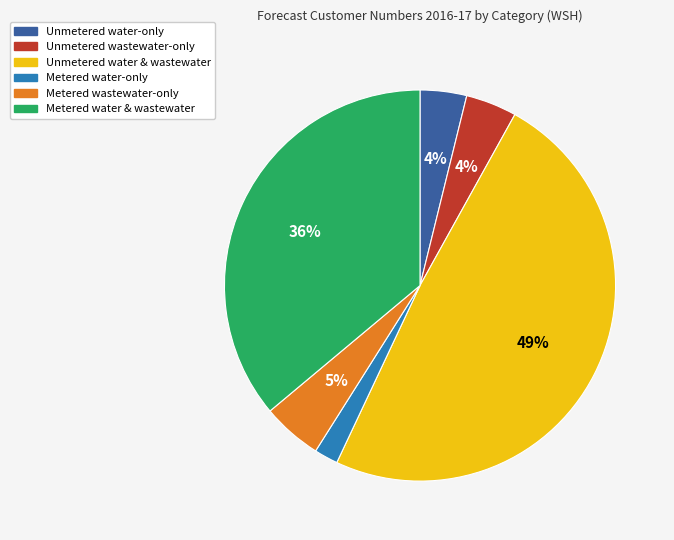

To the nearest percent, what is the difference between the largest and smallest slice percentages?

47%